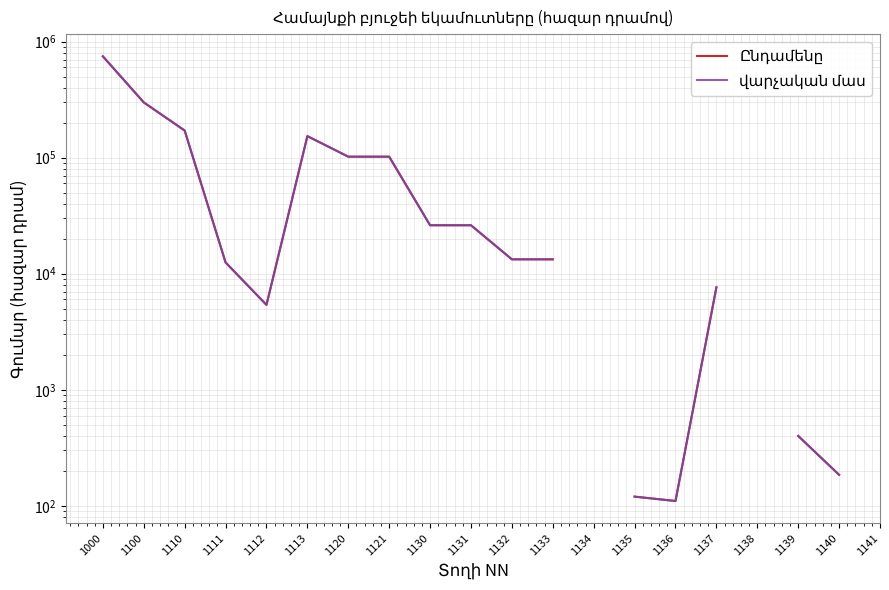

What is the sum of the վարչական մաս values at 1111 and 1136?

12610.0